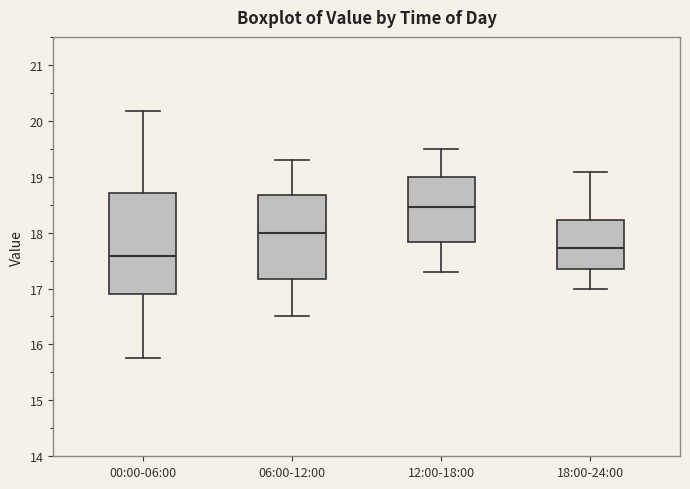

Reading left to right, transcribe this box plot: for each box, give where its median line is, the range the box spans, and where its two whiskers end, as read against the y-axis. The values are not printed on the chart, so give them approximately, as read against the axis.

00:00-06:00: median 17.6, box 16.9 to 18.7, whiskers 15.8 to 20.2
06:00-12:00: median 18.0, box 17.2 to 18.7, whiskers 16.5 to 19.3
12:00-18:00: median 18.5, box 17.8 to 19.0, whiskers 17.3 to 19.5
18:00-24:00: median 17.7, box 17.4 to 18.2, whiskers 17.0 to 19.1